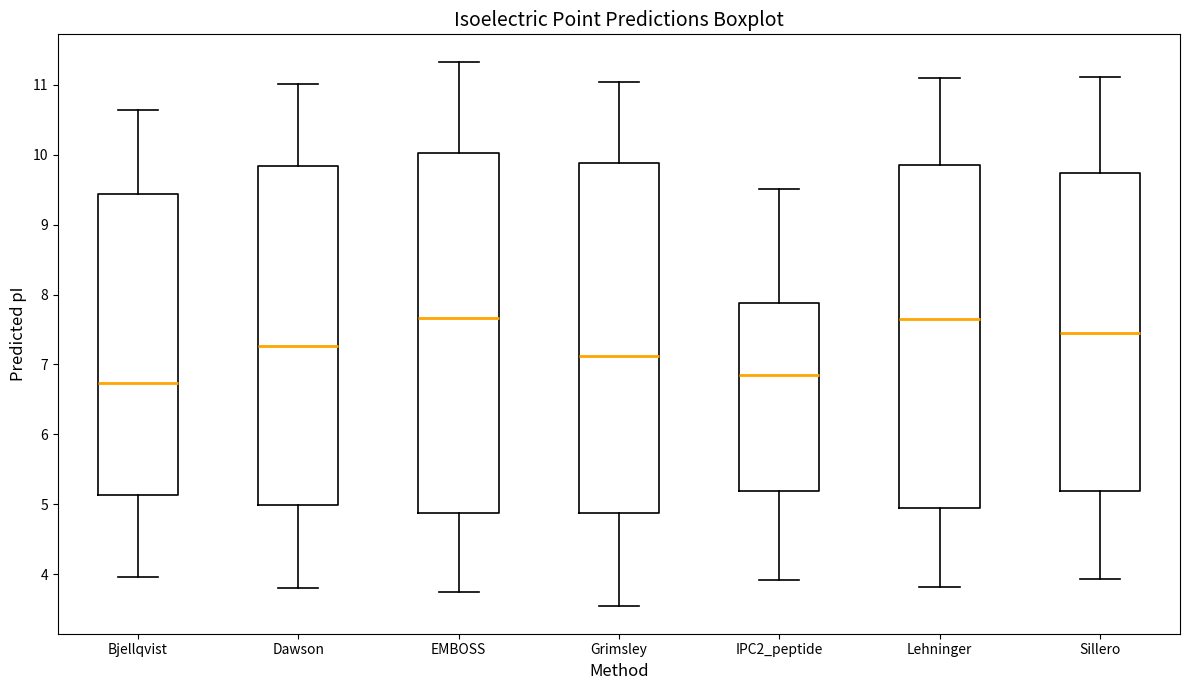

Which box is the tallest, from its lower edge to its upper edge?

EMBOSS